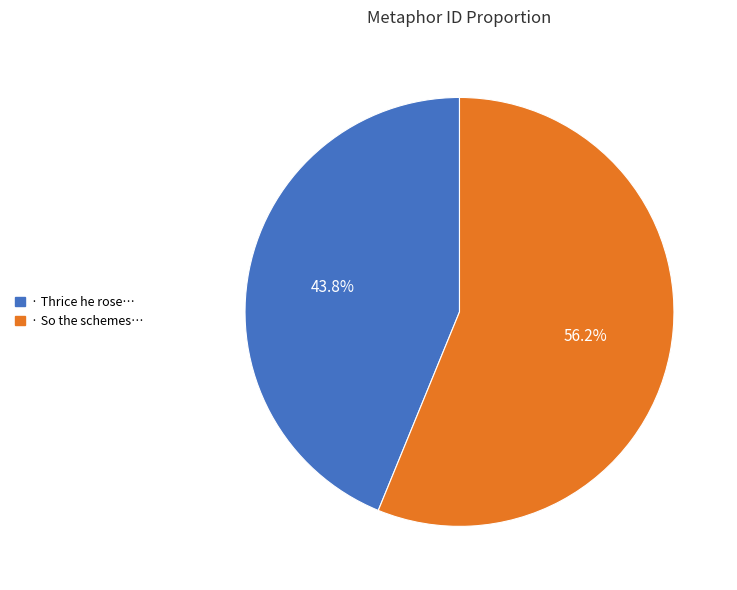

Does any single category account for the majority?

Yes